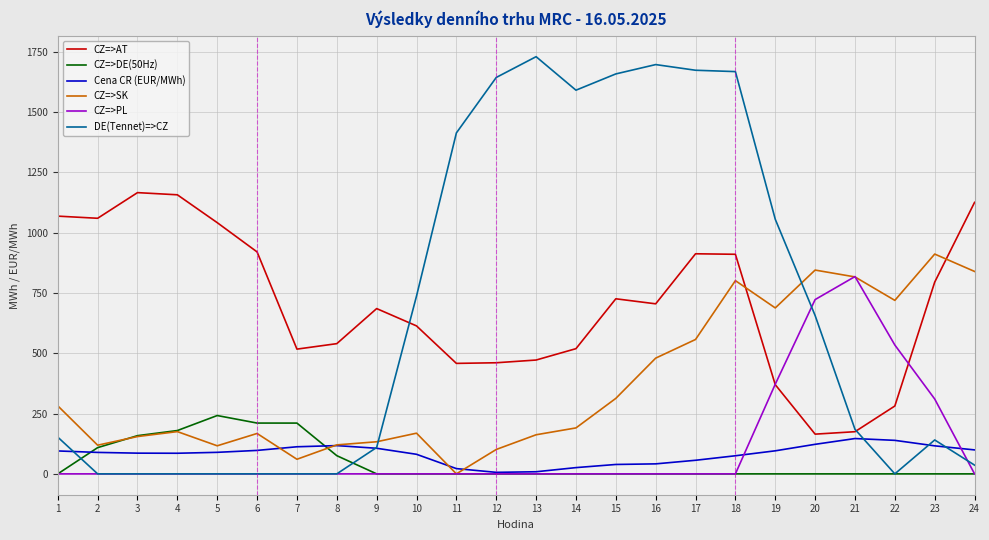

What is the spread (max minus min) of values at 11?

1412.8